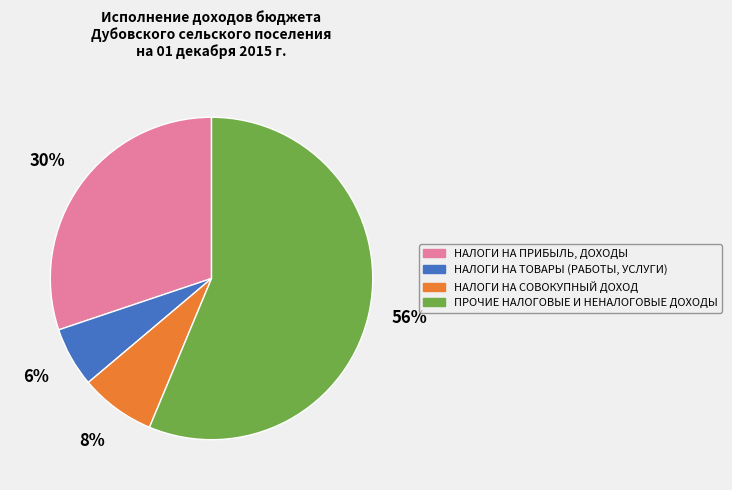

True or false: НАЛОГИ НА ПРИБЫЛЬ, ДОХОДЫ accounts for 37% of the total.

False